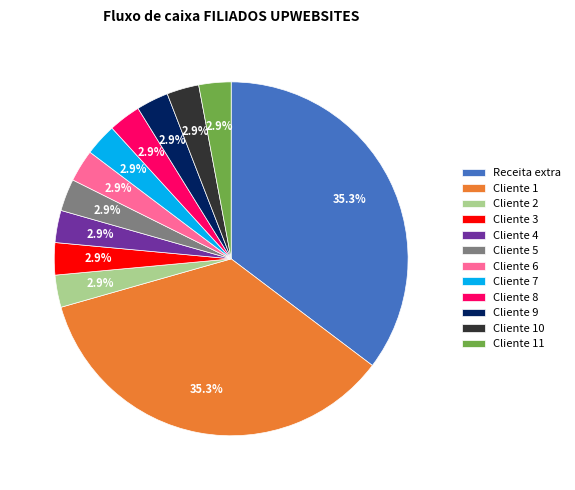

Is Cliente 3 the majority of the pie?

No